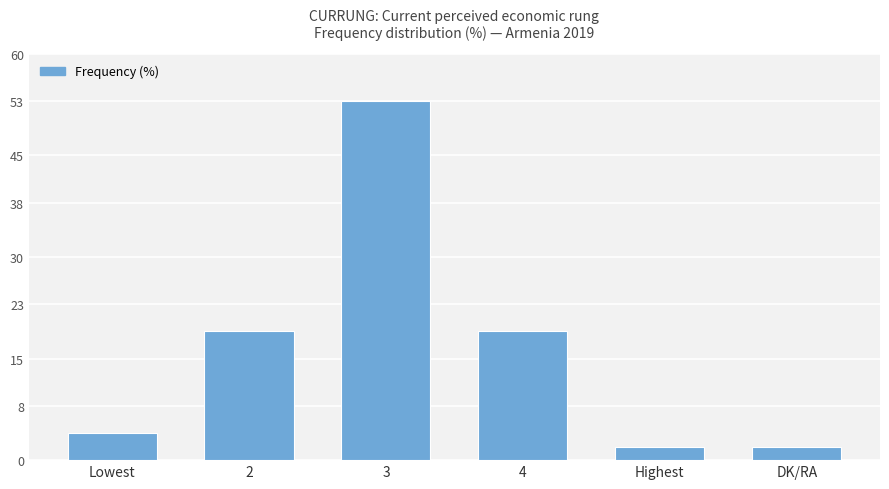

What is the approximate value at DK/RA?

2